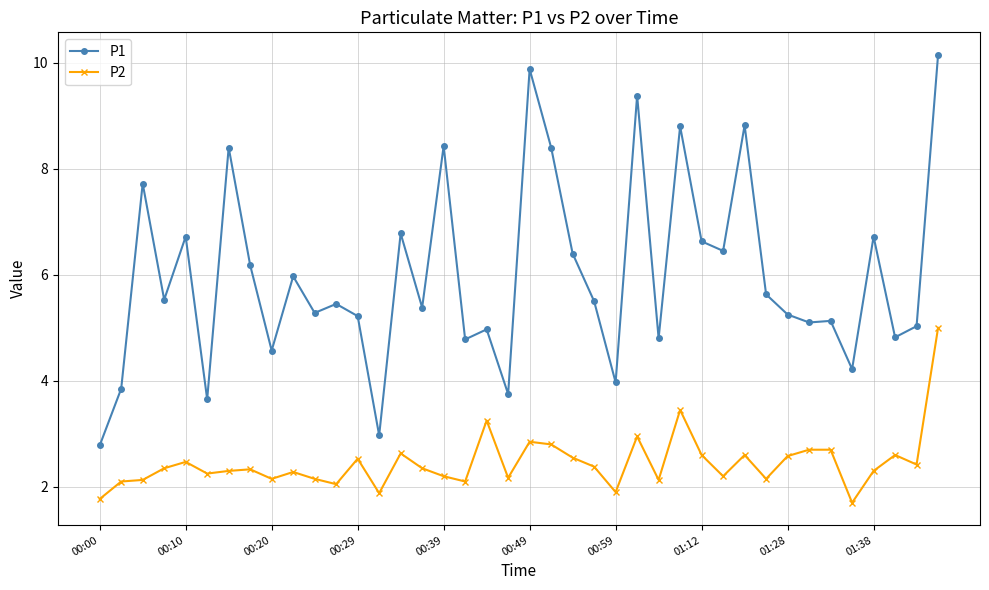

True or false: P2 and P1 cross at least once.

False